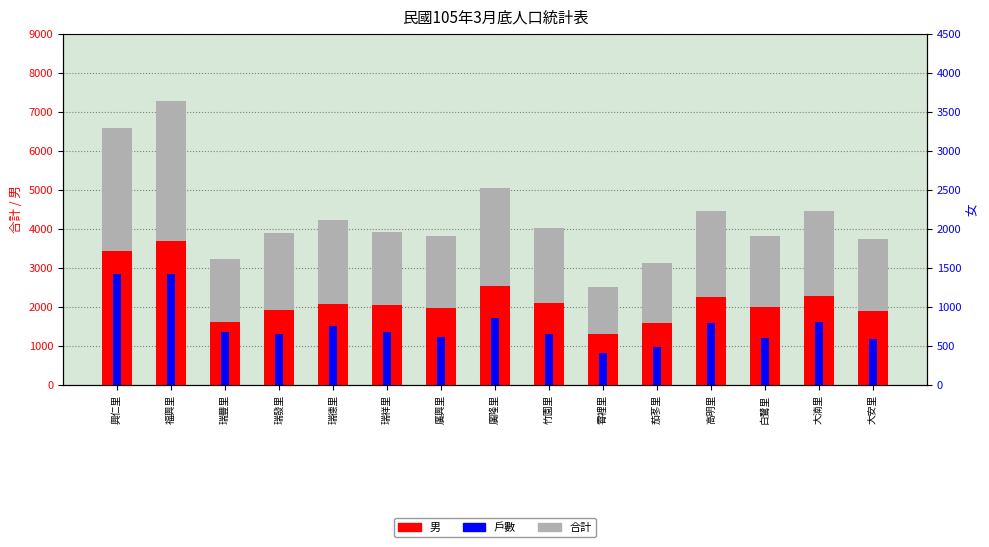

What is the average value of the 男 series?

2176